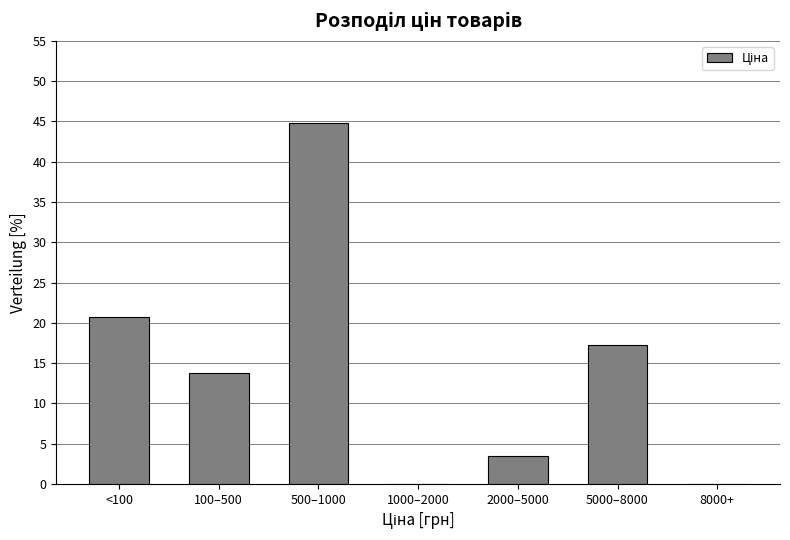

Reading left to right, what are all the values shown in this chart?

<100=20.7	100–500=13.8	500–1000=44.8	1000–2000=0.0	2000–5000=3.4	5000–8000=17.2	8000+=0.0